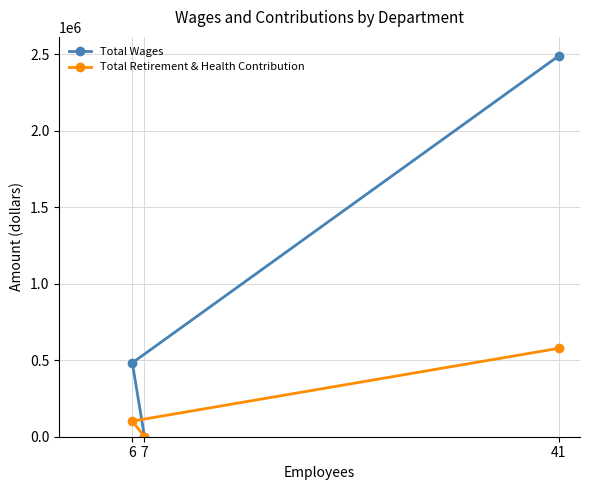

At 7, list the series in order from smallest to largest.

Total Wages, Total Retirement & Health Contribution